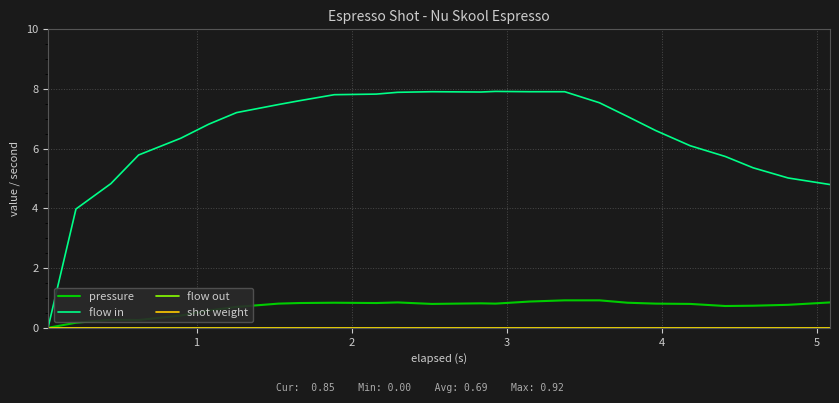

Is this an area chart (filled region under the line)?

No